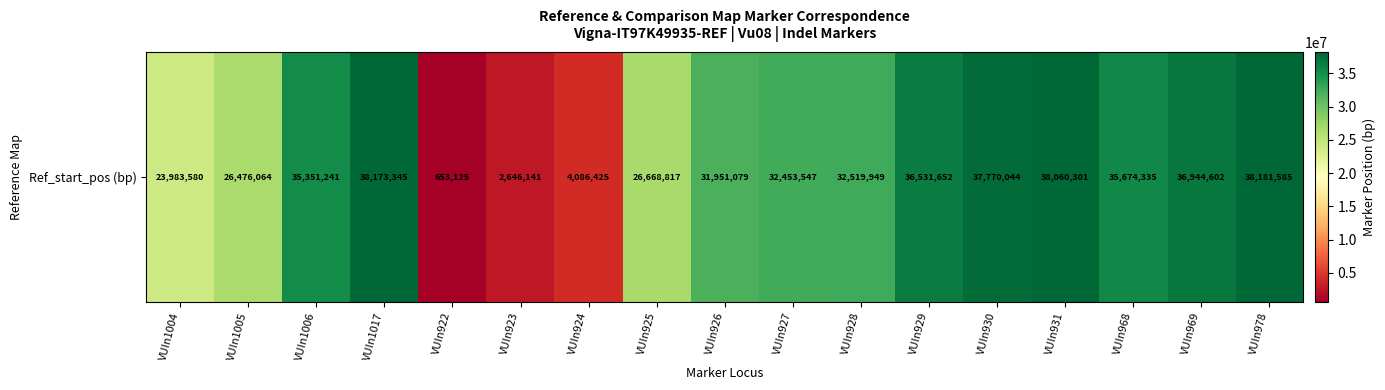

What is the difference between the second highest and minimum values?

37520220